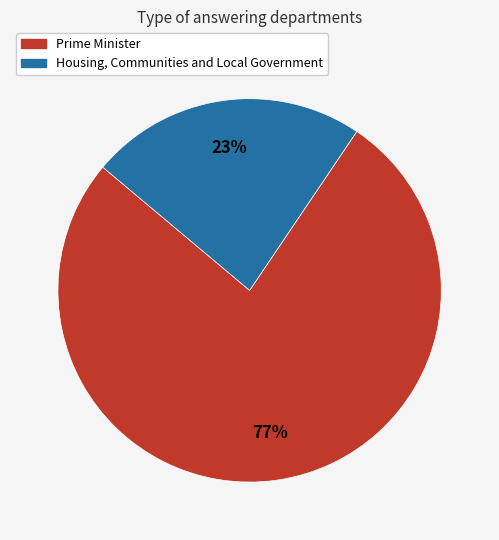

How many slices are in this pie chart?

2